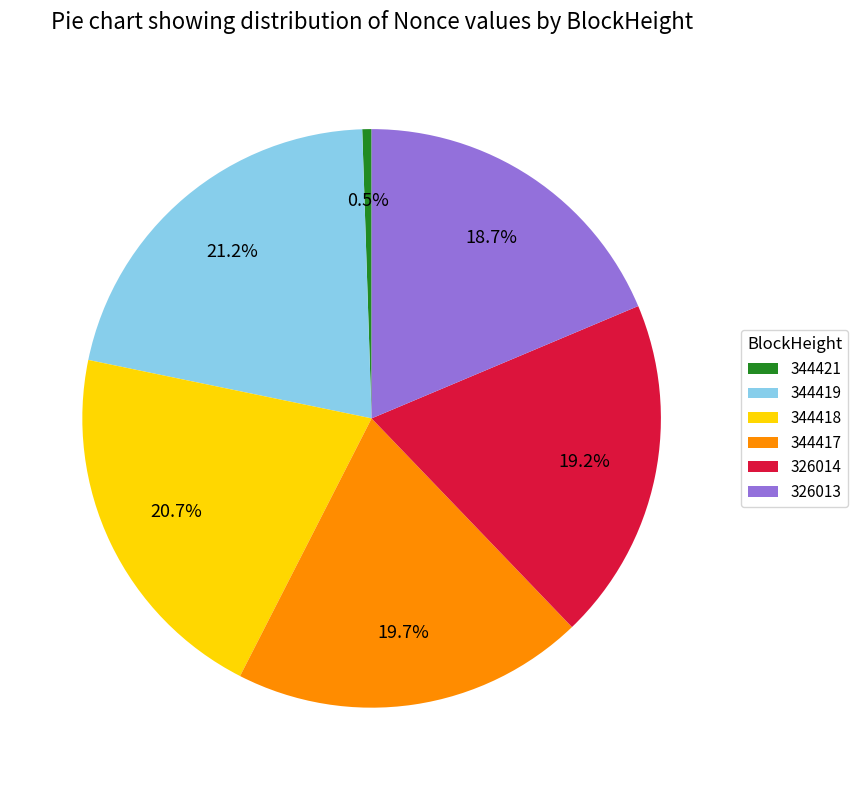

True or false: 344417 accounts for 20% of the total.

True